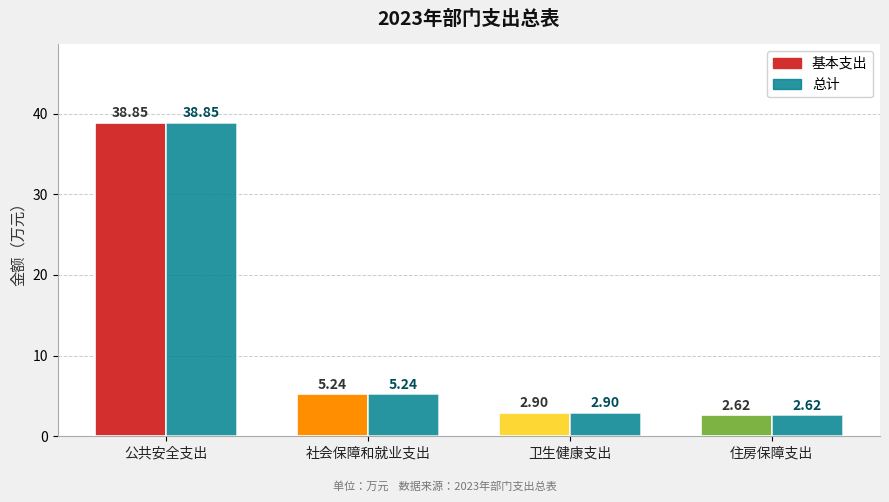

How many values in the 总计 series exceed 5?

2